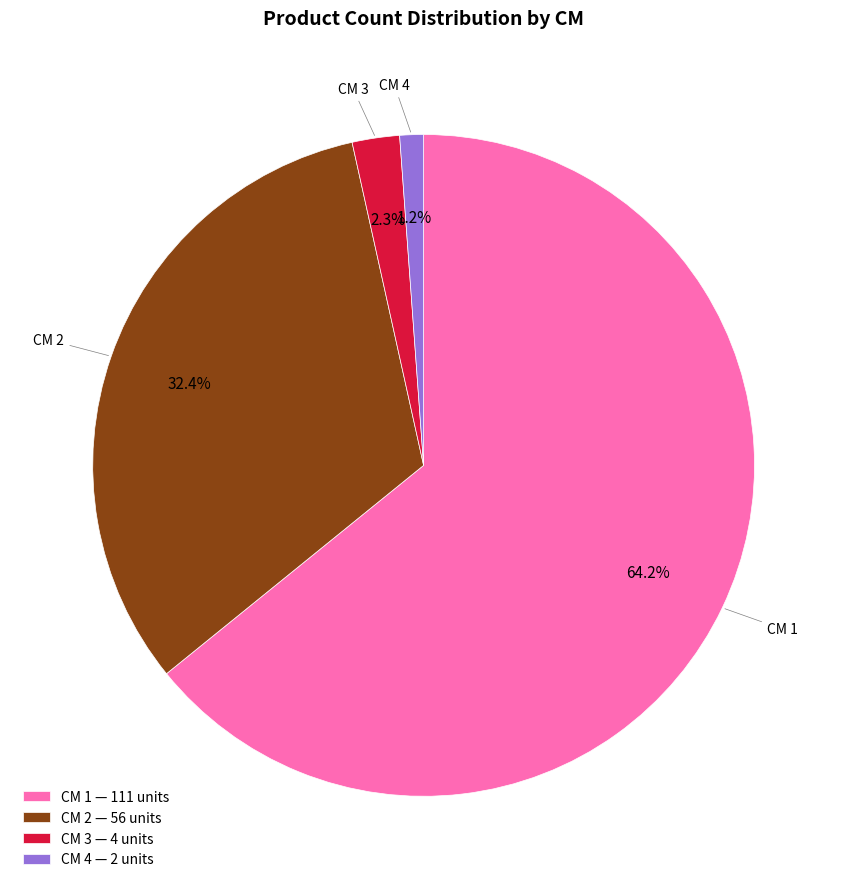

Count the number of slices in the pie.

4